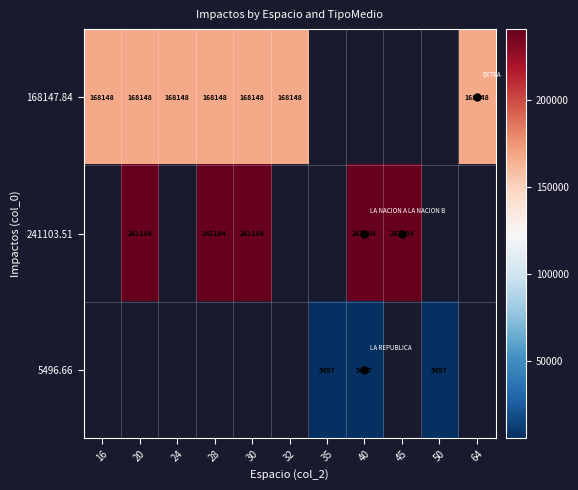

How many distinct data groups are displayed?

3